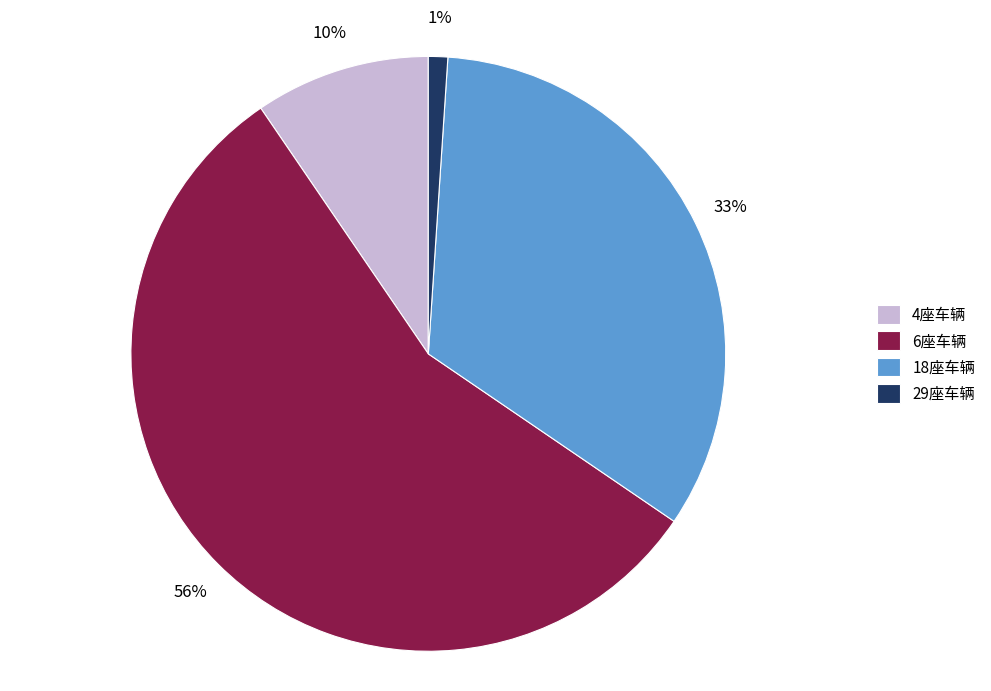

Does any single category account for the majority?

Yes